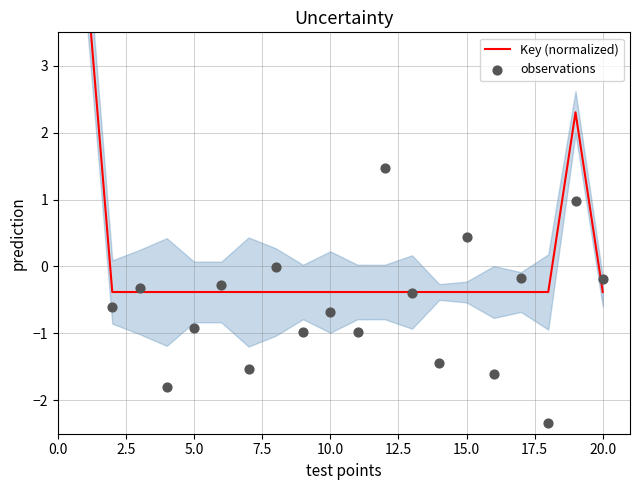

Which series reaches the minimum Y coordinate?

observations